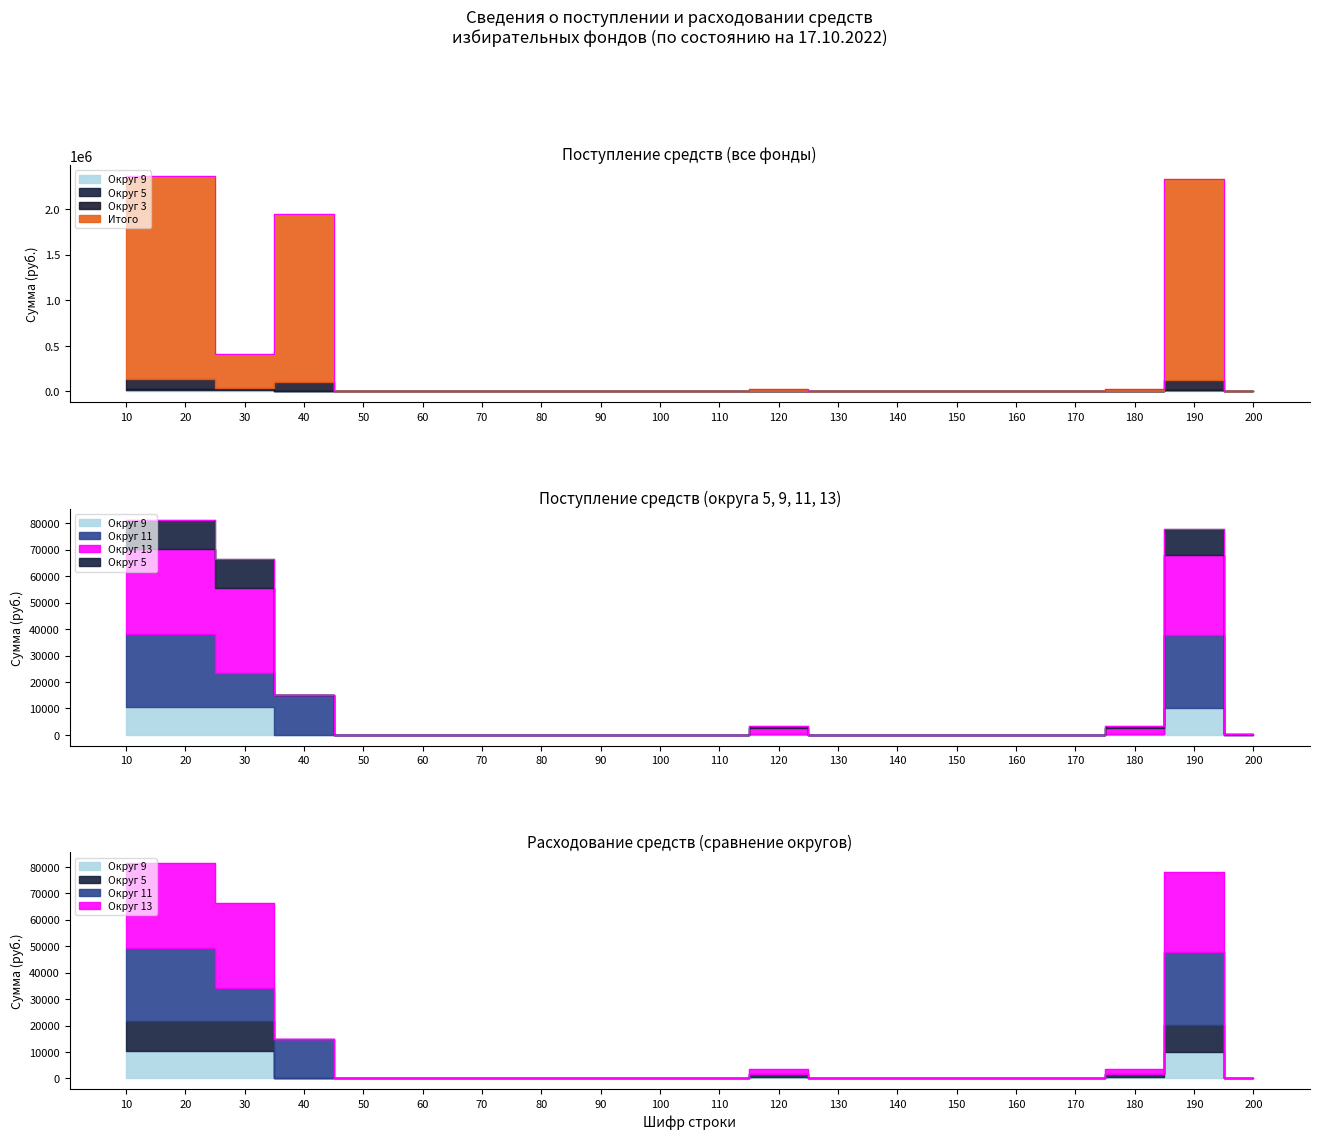

True or false: Округ 13 has a value of 0 at 50.

True